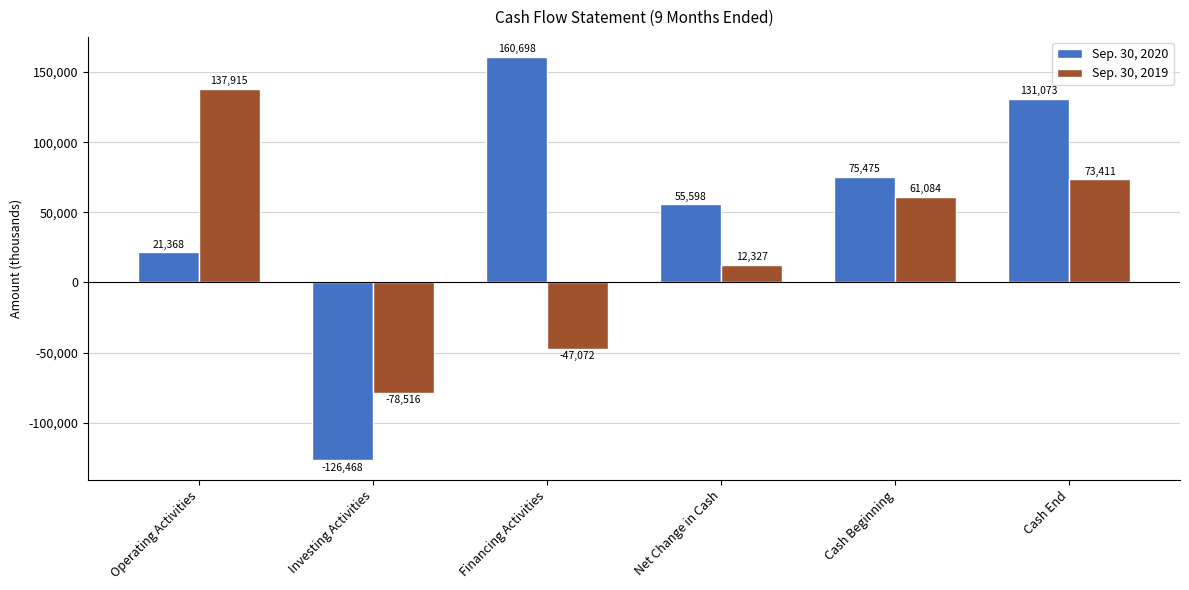

At which category does the chart reach its peak across all series?

Financing Activities